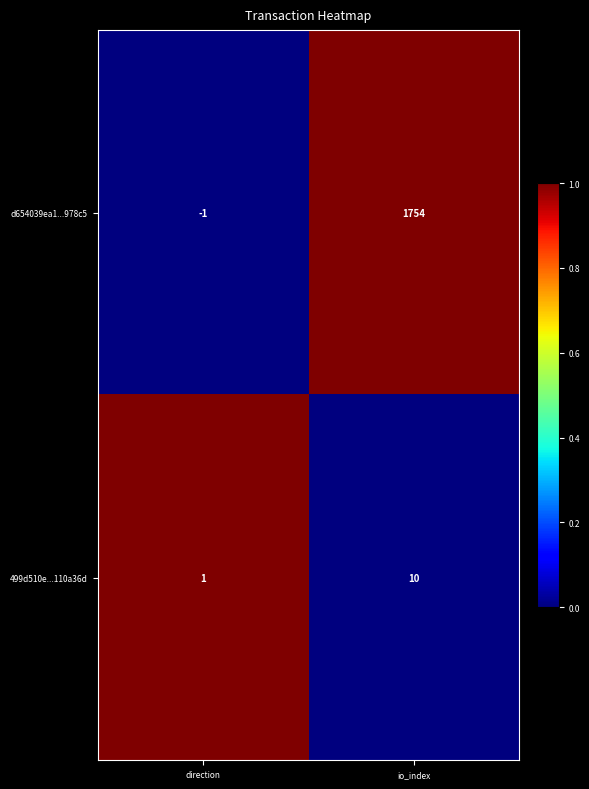

Which series has the widest spread of values?

d654039ea1...978c5